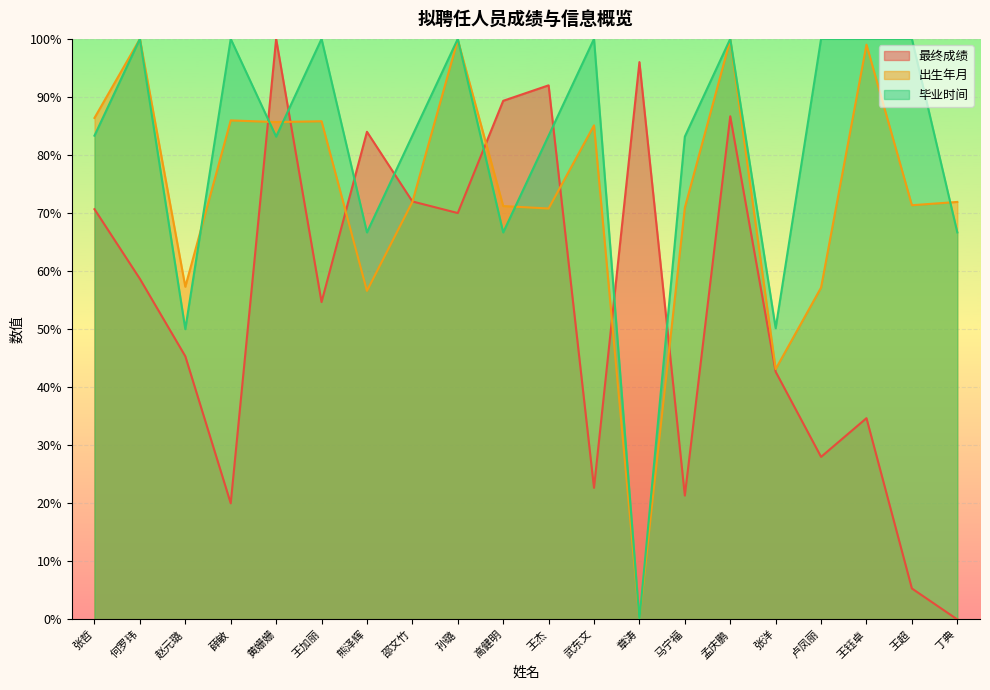

What is the sum of all 出生年月 values?

1469.9